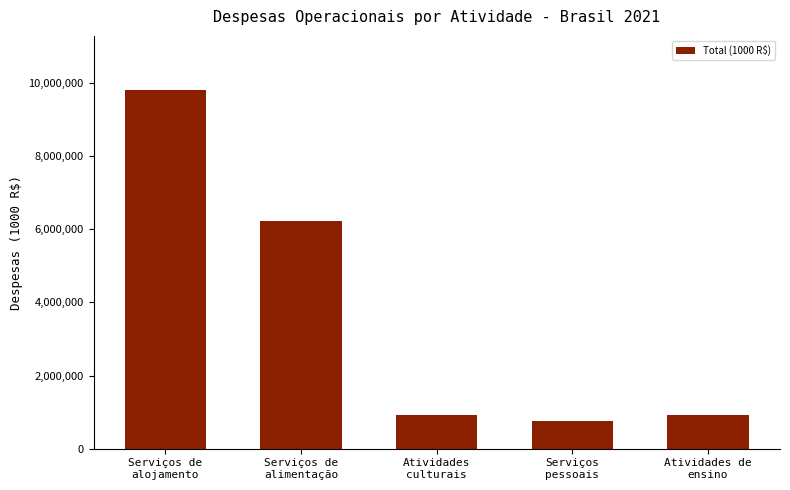

What is the difference between the second highest and second lowest values?

5308264